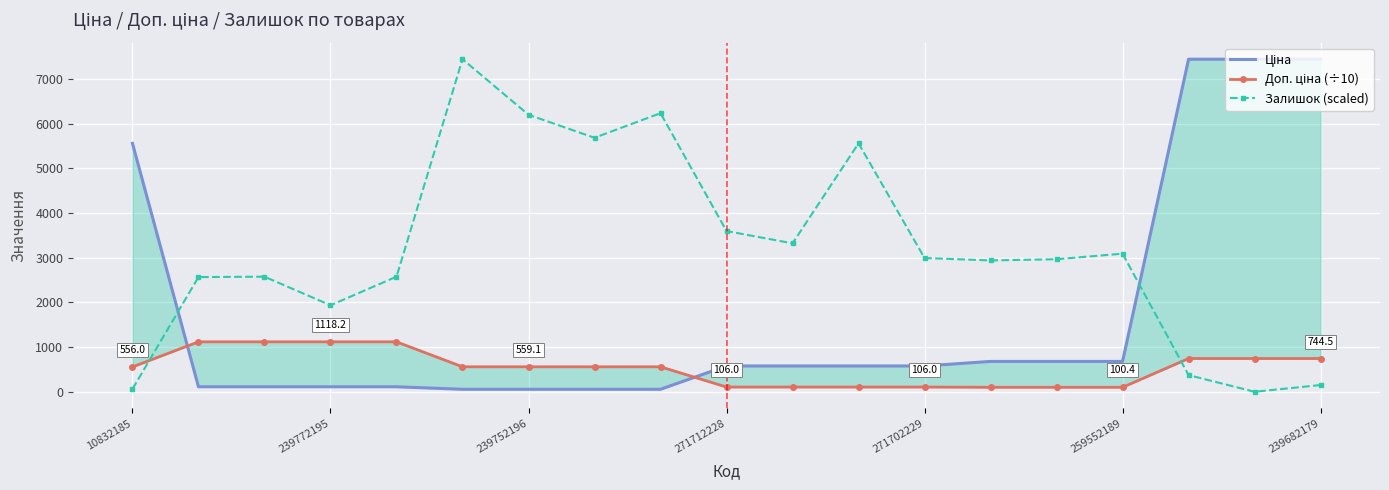

At which label is Залишок (scaled) closest to 3722?

271712228